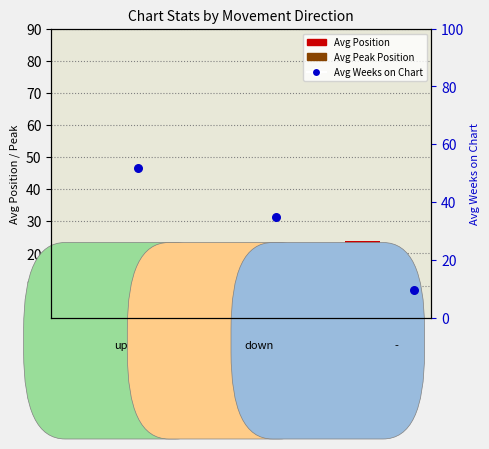

At how many categories does at least one series exceed 8?

3